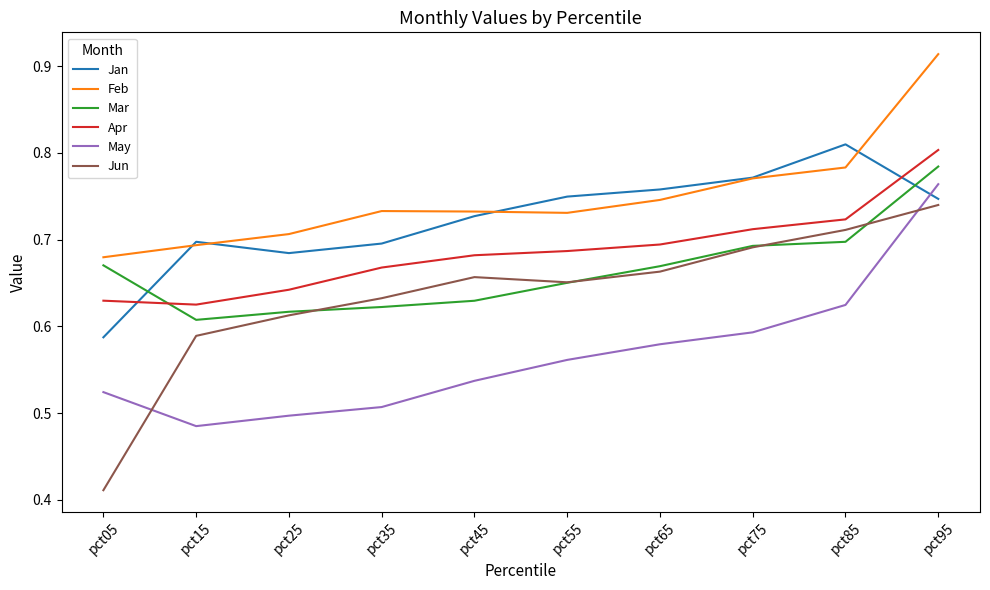

The Jun series shows 0.3 at pct35. True or false?

False